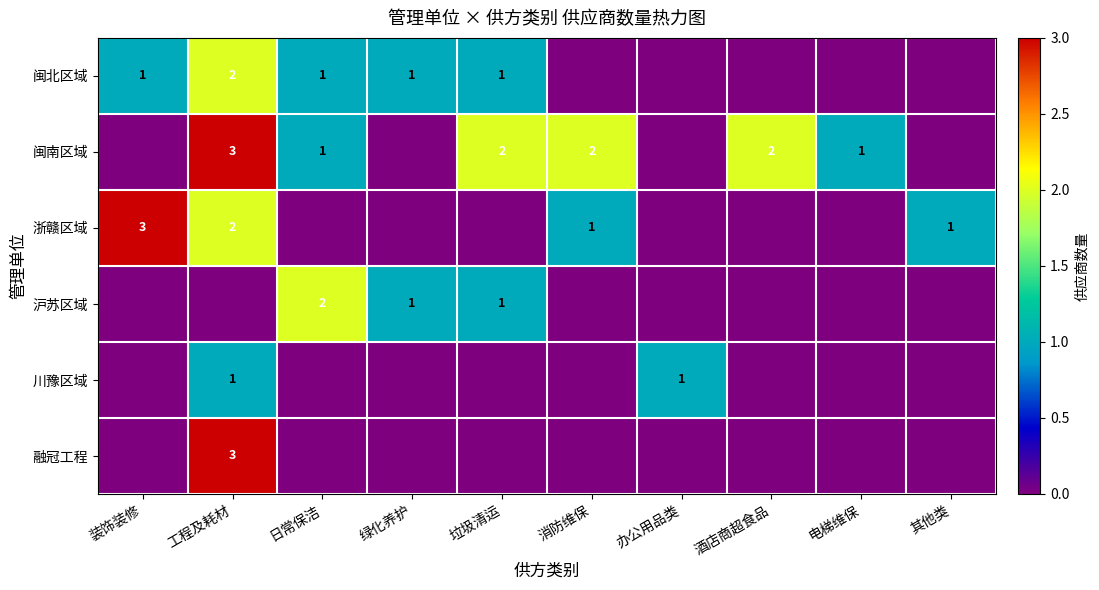

True or false: 川豫区域 has a value of 1 at 工程及耗材.

True